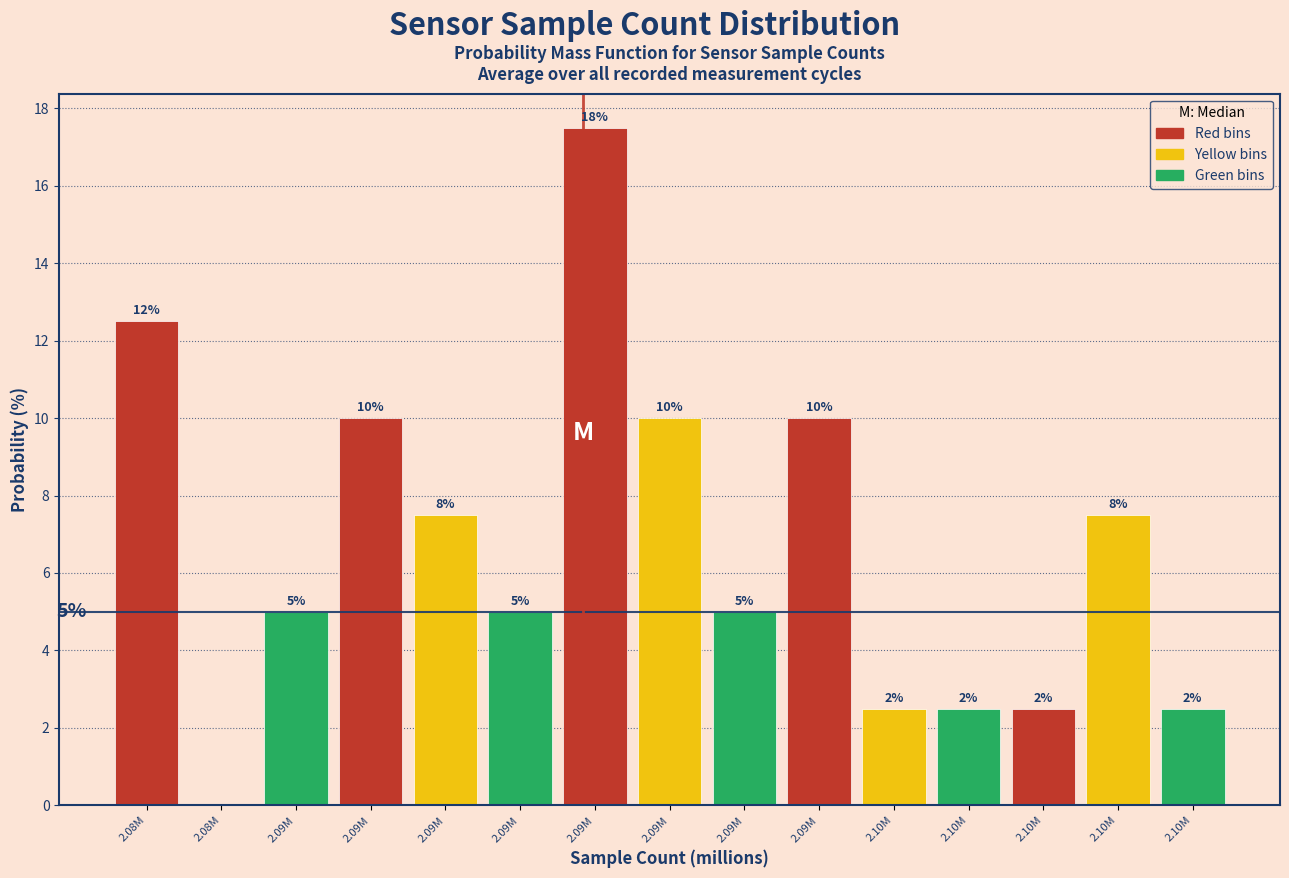

Are the bars horizontal?

No